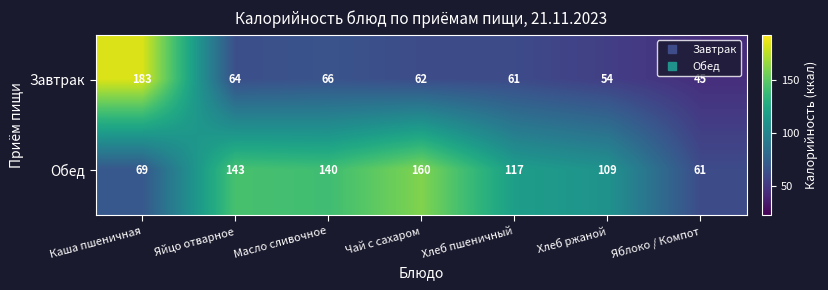

What is the sum of all Обед values?

799